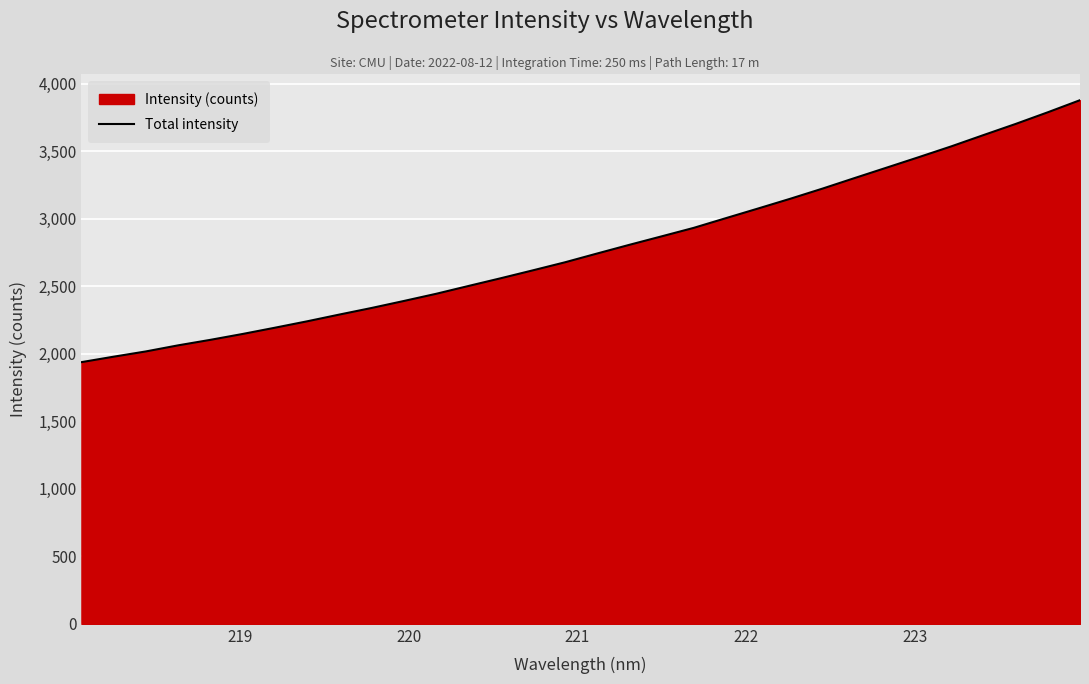

How many lines are shown in the chart?

1